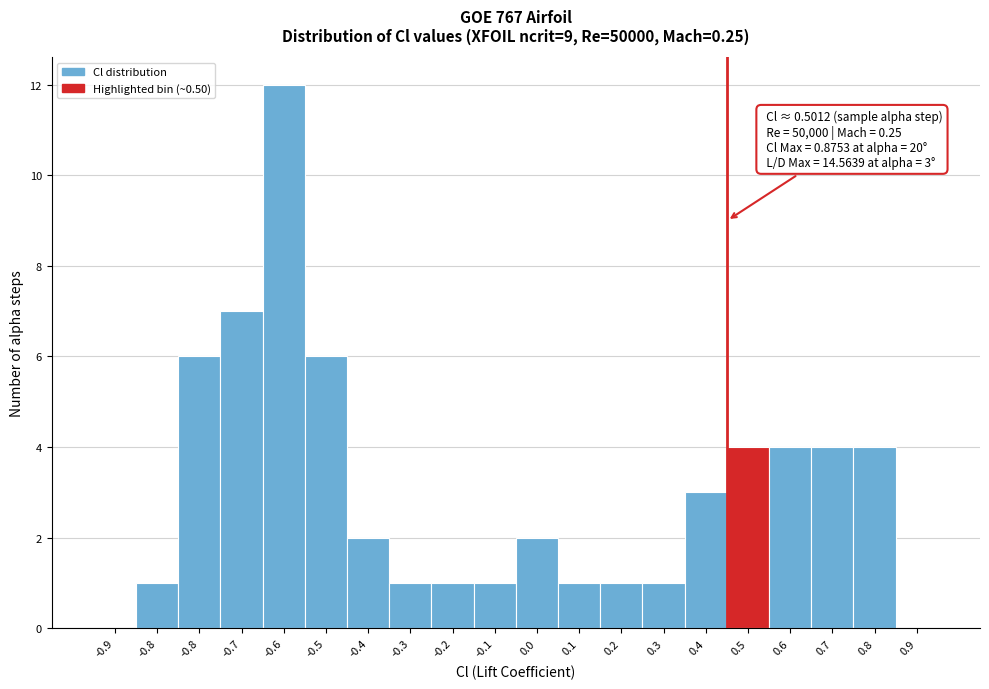

Are the bars horizontal?

No